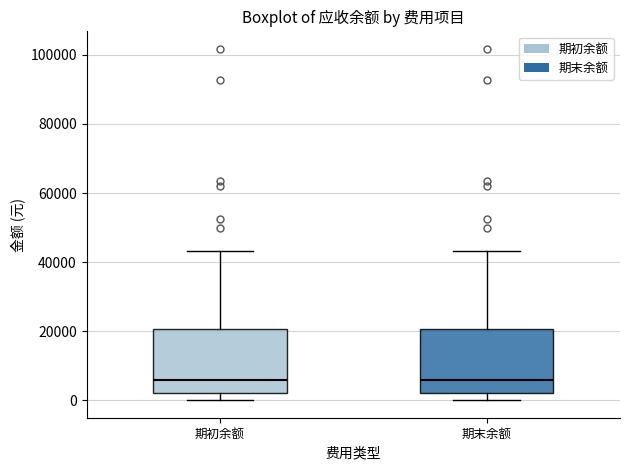

Reading left to right, transcribe this box plot: for each box, give where its median line is, the range the box spans, and where its two whiskers end, as read against the y-axis. The values are not printed on the chart, so give them approximately, as read against the axis.

期初余额: median 6000, box 2000 to 20000, whiskers 0 to 44000
期末余额: median 6000, box 2000 to 20000, whiskers 0 to 44000